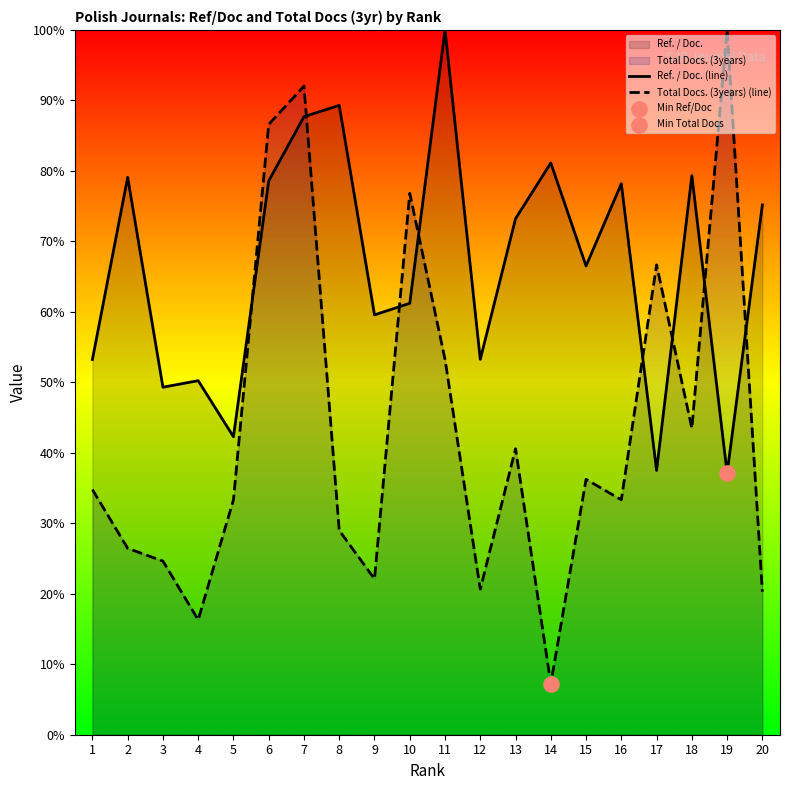

At which category is the sum across all series the highest?

7